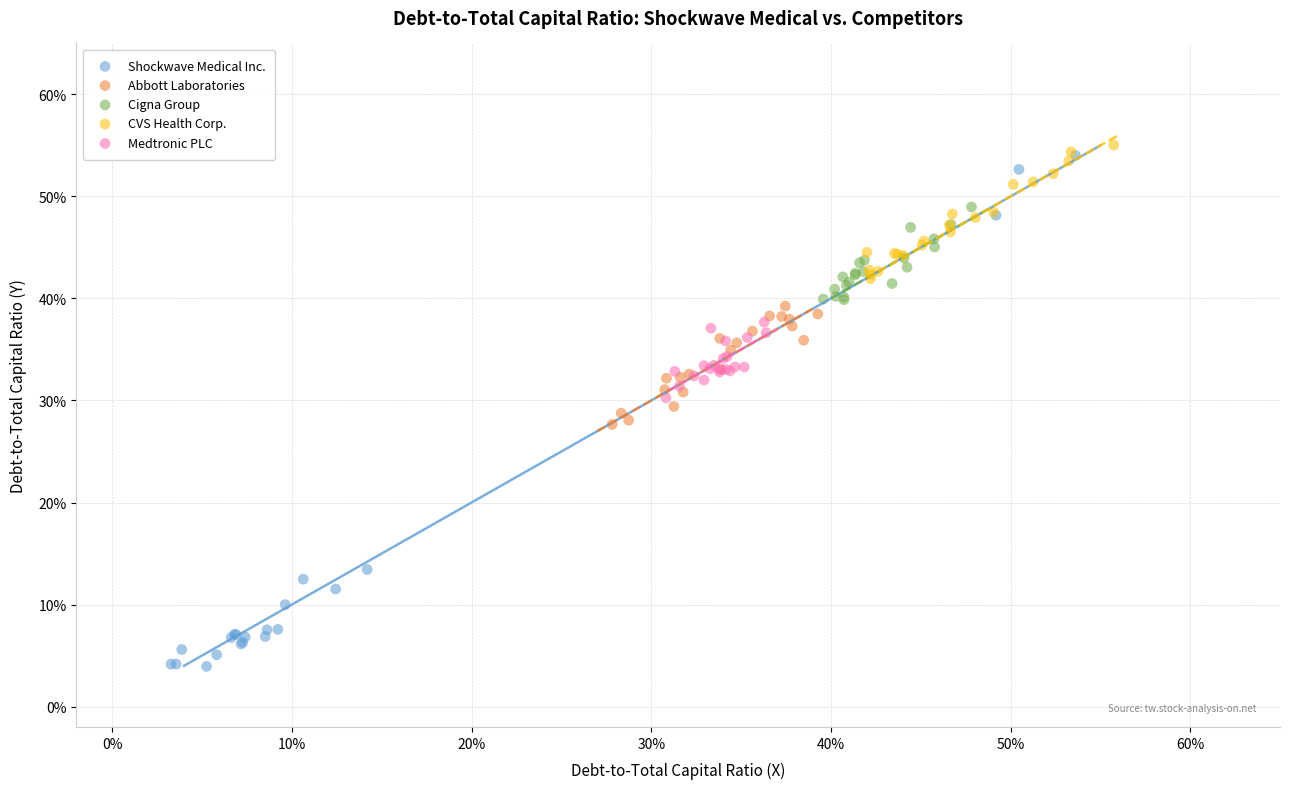

What are all the series names shown in the legend?

Shockwave Medical Inc., Abbott Laboratories, Cigna Group, CVS Health Corp., Medtronic PLC